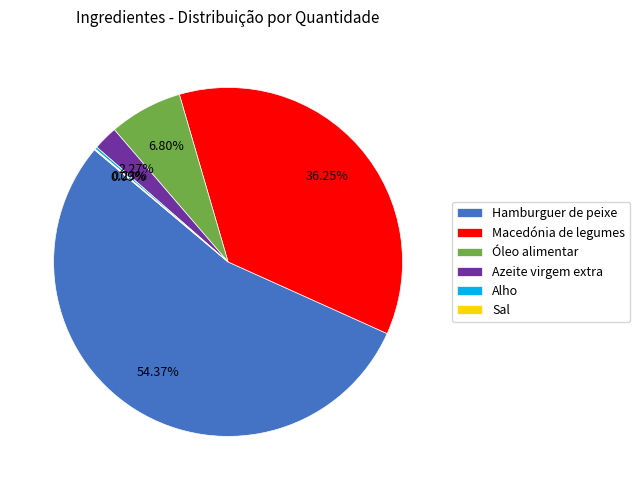

Which category accounts for the majority?

Hamburguer de peixe